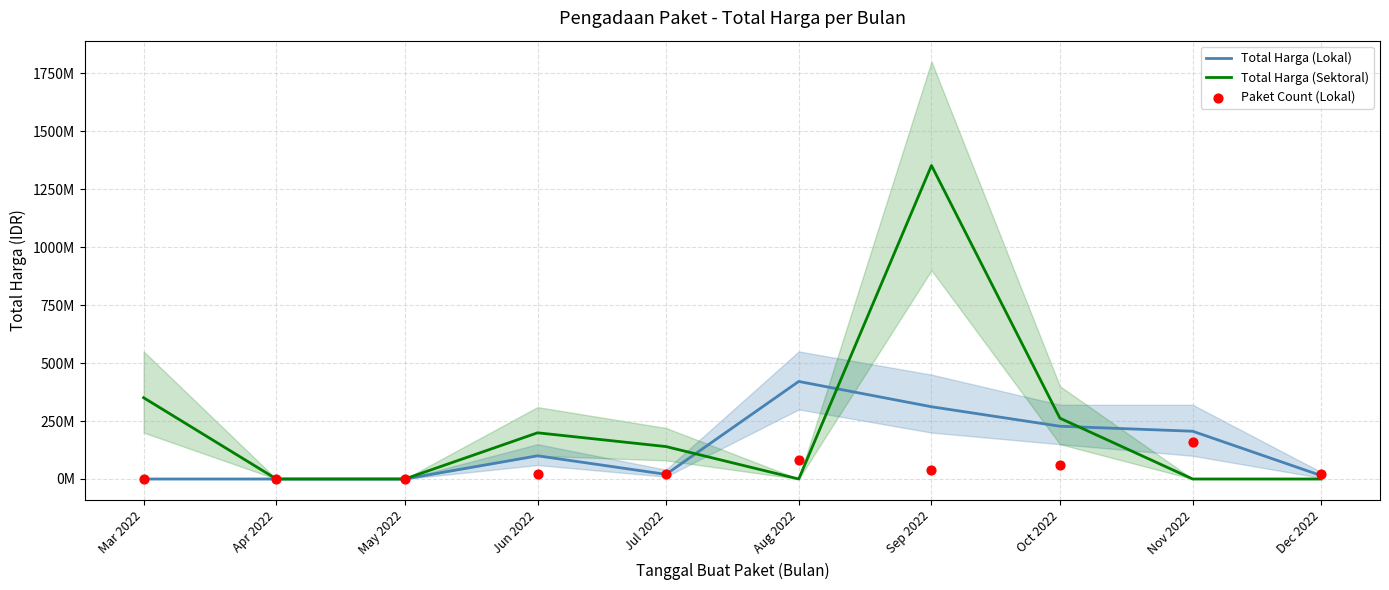

At how many categories does at least one series exceed 1035925233?

1